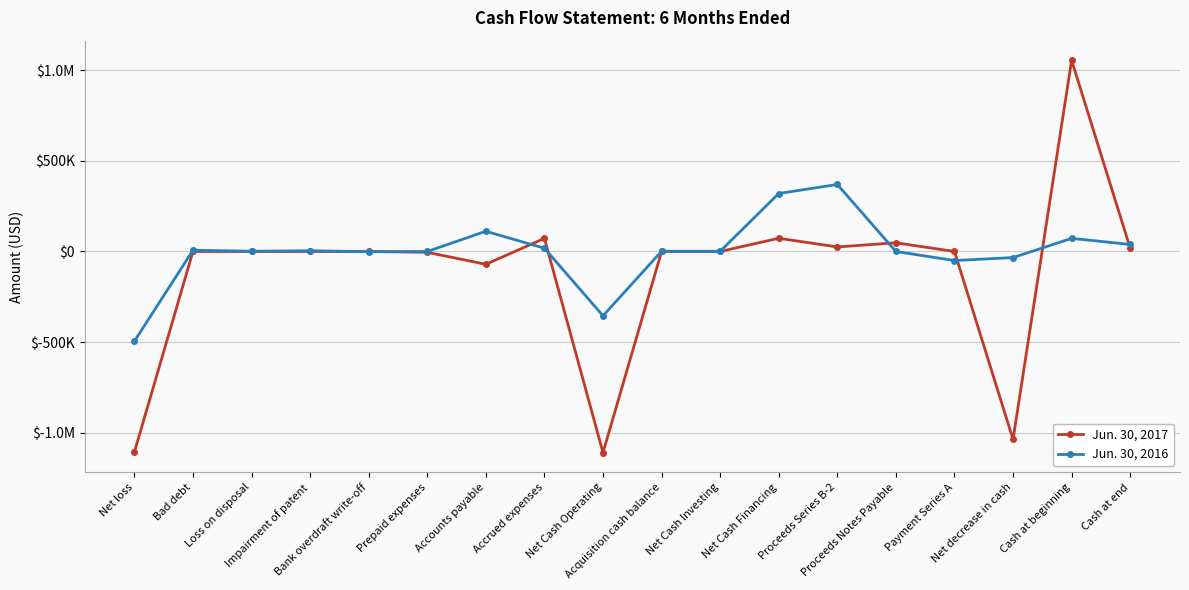

What is the sum of all Jun. 30, 2017 values?

-2038260